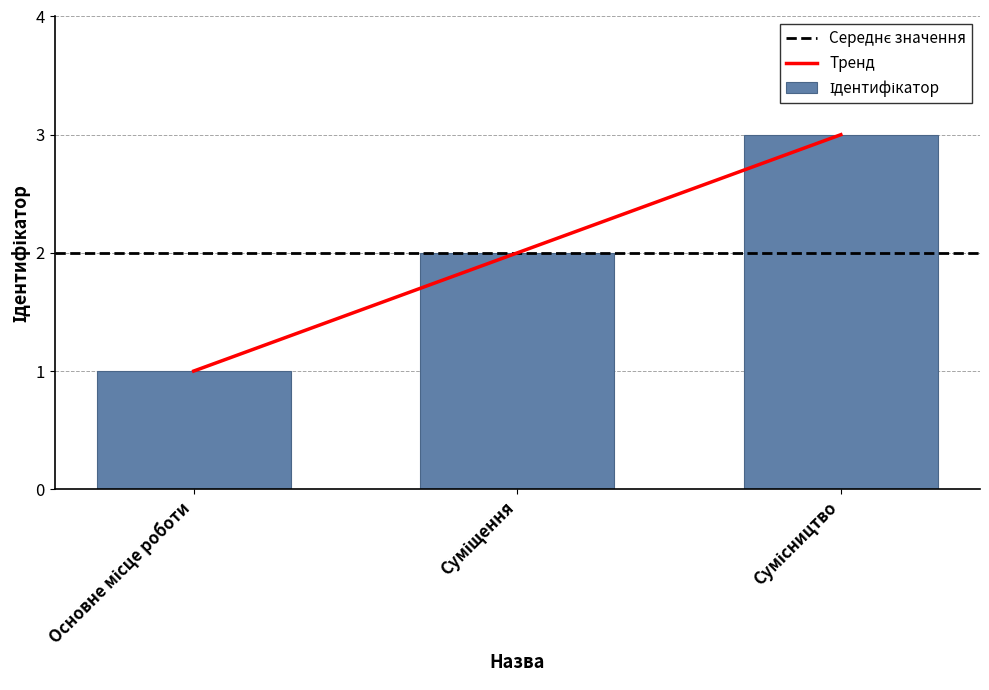

Which category has the lowest value across all series?

Основне місце роботи